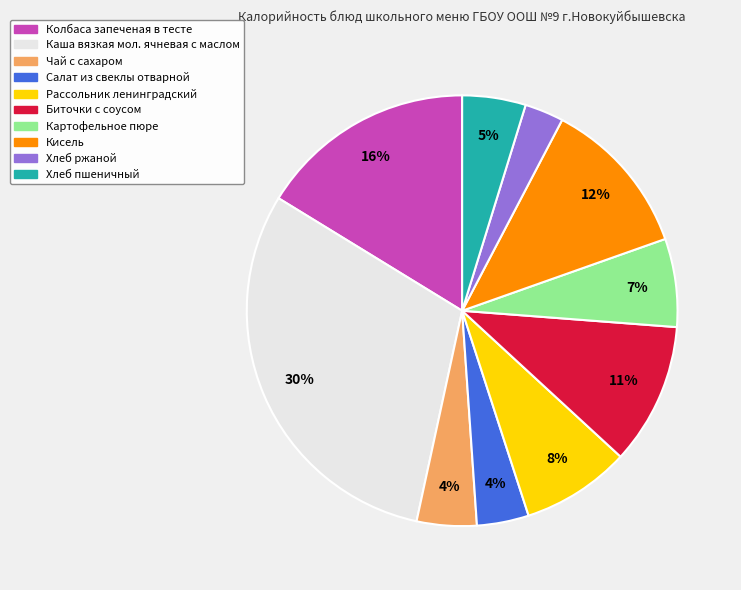

The Хлеб пшеничный slice represents 12% of the pie. True or false?

False